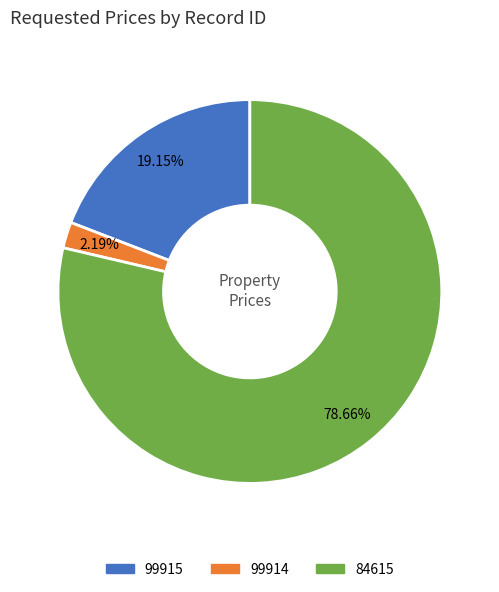

To the nearest percent, what percentage of the pie is 99915?

19%